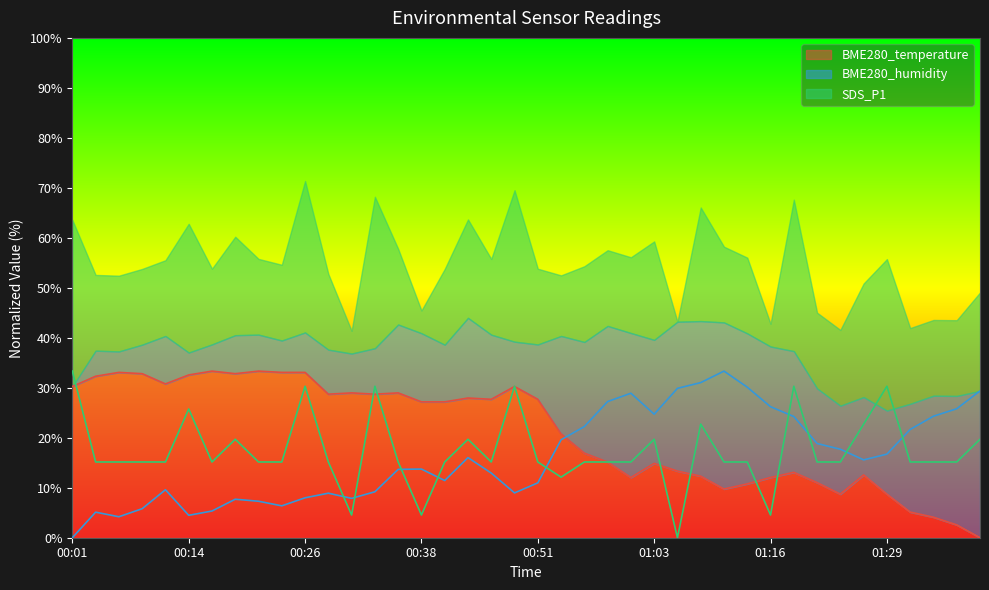

Is it true that BME280_temperature equals 14.9 at 01:03?

True